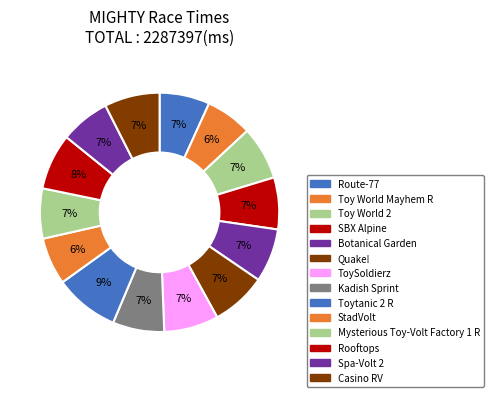

Between Toy World Mayhem R and Botanical Garden, which is larger?

Botanical Garden